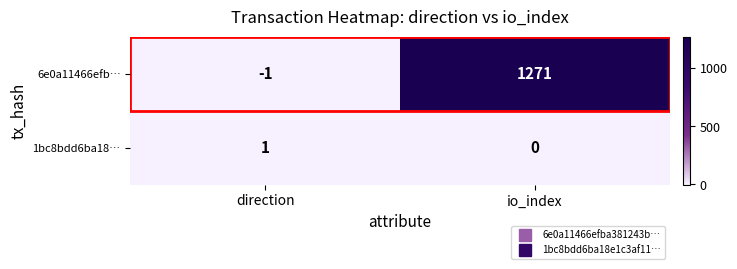

Rank the categories by 6e0a11466efb… value from highest to lowest.

io_index, direction